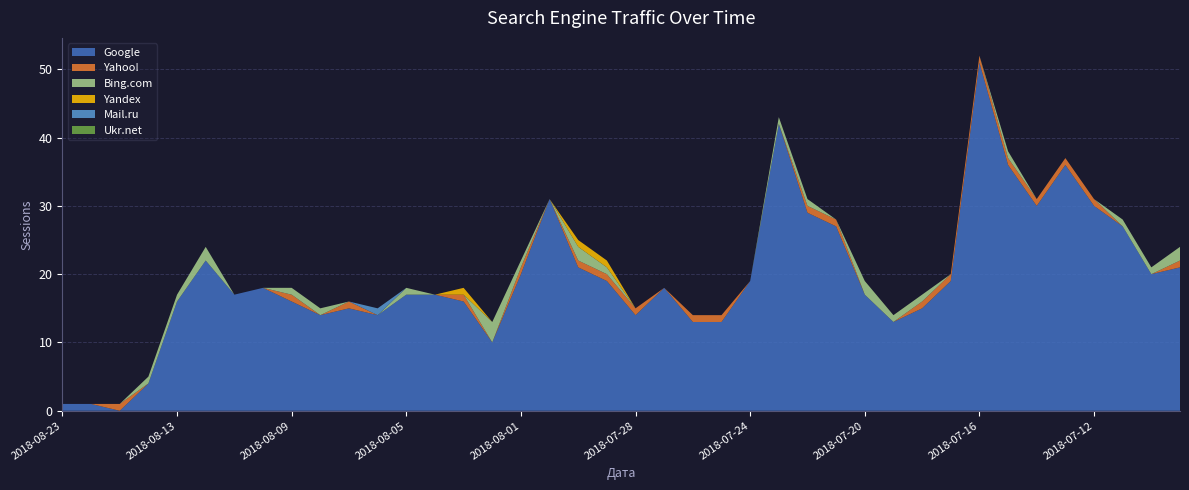

Reading left to right, what are all the values shown in this chart?

Google: 1	1	0	4	16	22	17	18	16	14	15	14	17	17	16	10	20	31	21	19	14	18	13	13	19	42	29	27	17	13	15	19	51	36	30	36	30	27	20	21
Yahoo!: 0	0	1	0	0	0	0	0	1	0	1	0	0	0	1	0	1	0	1	1	1	0	1	1	0	0	1	1	0	0	1	1	1	1	1	1	1	0	0	1
Bing.com: 0	0	0	1	1	2	0	0	1	1	0	0	1	0	0	3	1	0	2	1	0	0	0	0	0	1	1	0	2	1	1	0	0	1	0	0	0	1	1	2
Yandex: 0	0	0	0	0	0	0	0	0	0	0	0	0	0	1	0	0	0	1	1	0	0	0	0	0	0	0	0	0	0	0	0	0	0	0	0	0	0	0	0
Mail.ru: 0	0	0	0	0	0	0	0	0	0	0	1	0	0	0	0	0	0	0	0	0	0	0	0	0	0	0	0	0	0	0	0	0	0	0	0	0	0	0	0
Ukr.net: 0	0	0	0	0	0	0	0	0	0	0	0	0	0	0	0	0	0	0	0	0	0	0	0	0	0	0	0	0	0	0	0	0	0	0	0	0	0	0	0